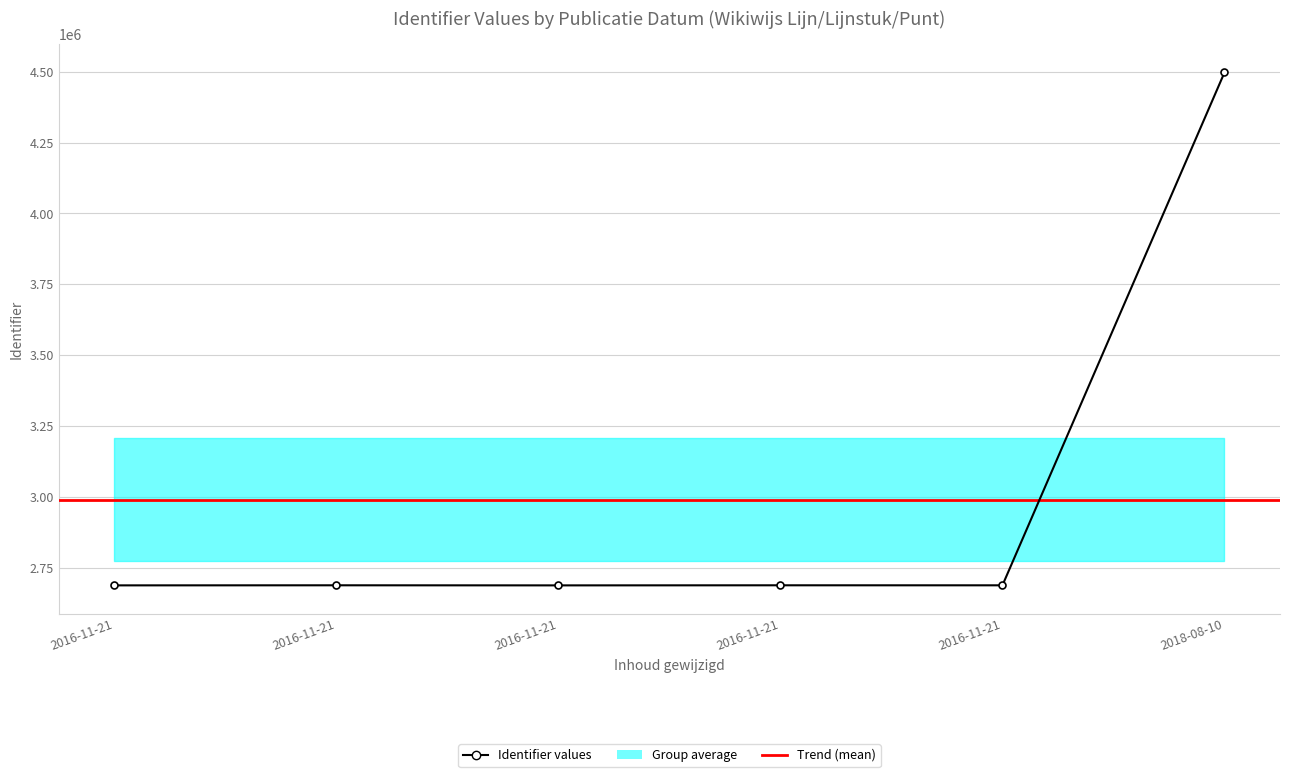

What is the value of the 5th point from the left?

2689423